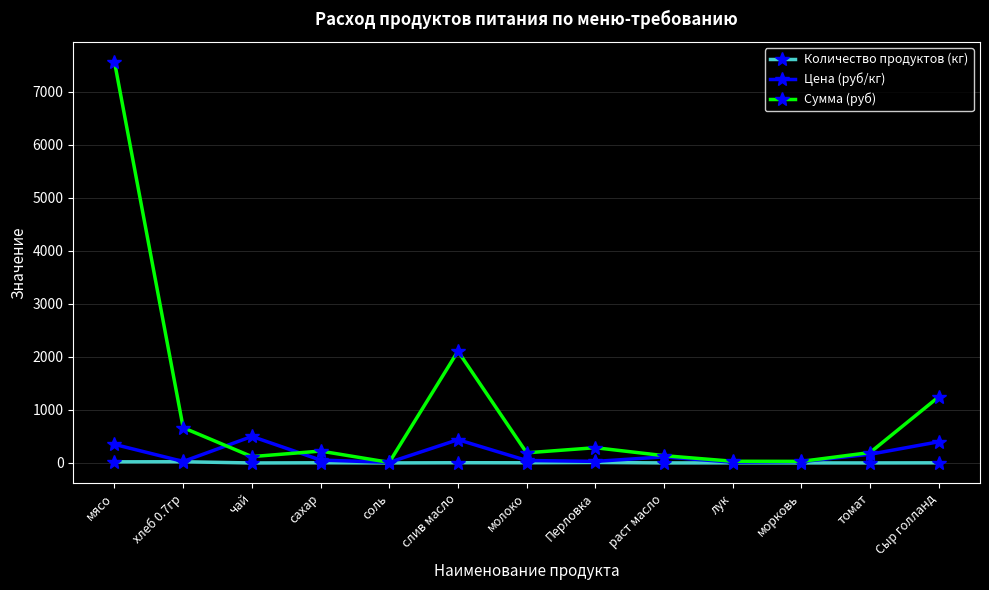

What is the label of the 5th point from the left?

соль